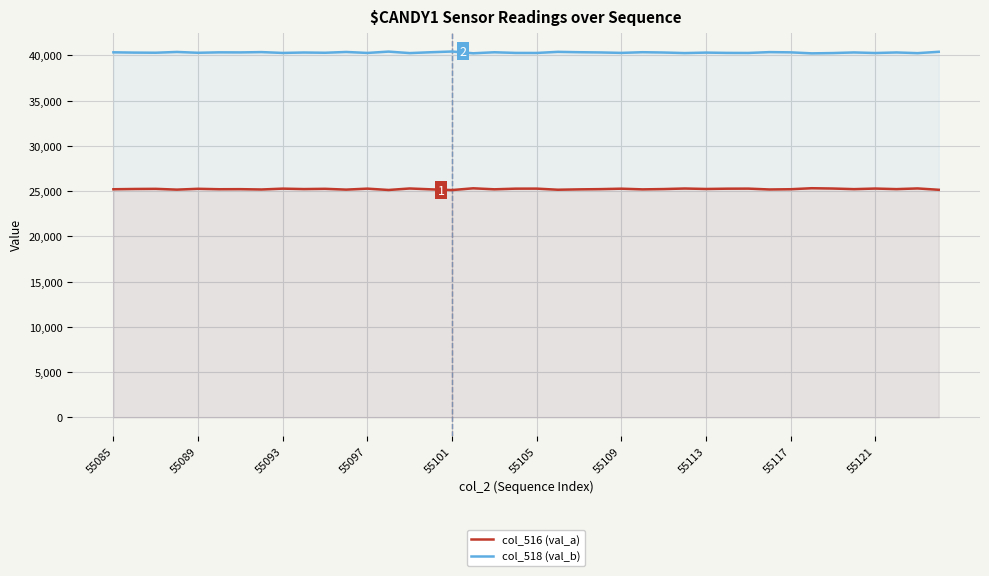

Is the value of col_516 (val_a) at 55101 greater than the value of col_518 (val_b) at 55117?

No